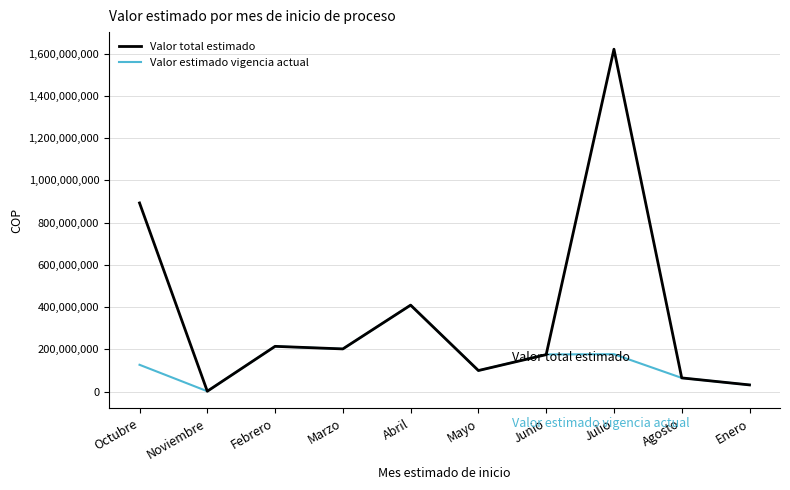

Between Julio and Agosto, which series saw the biggest shift?

Valor total estimado